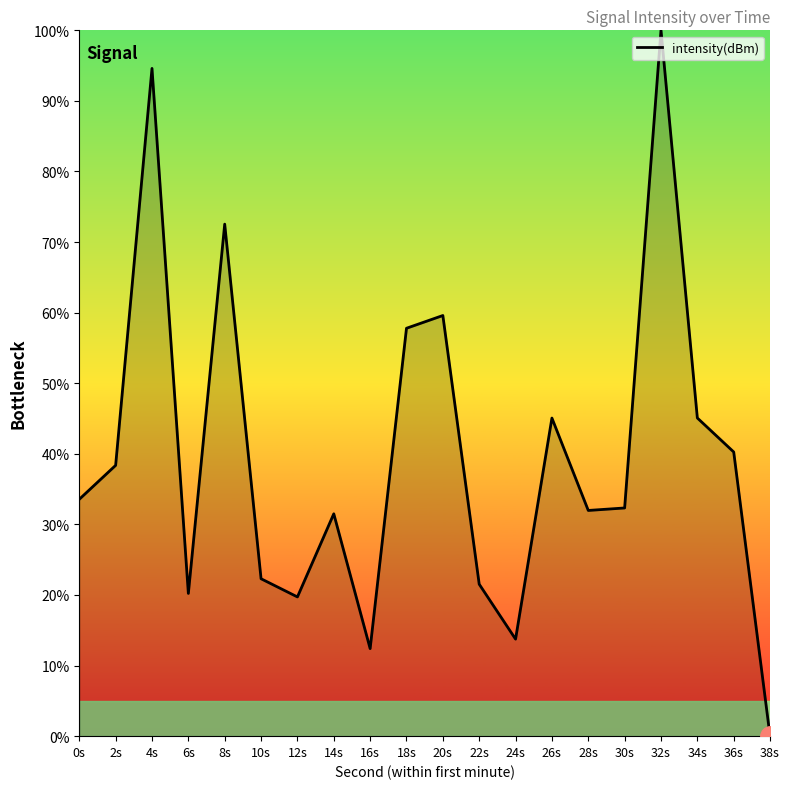

What position from the right is 8s?

16